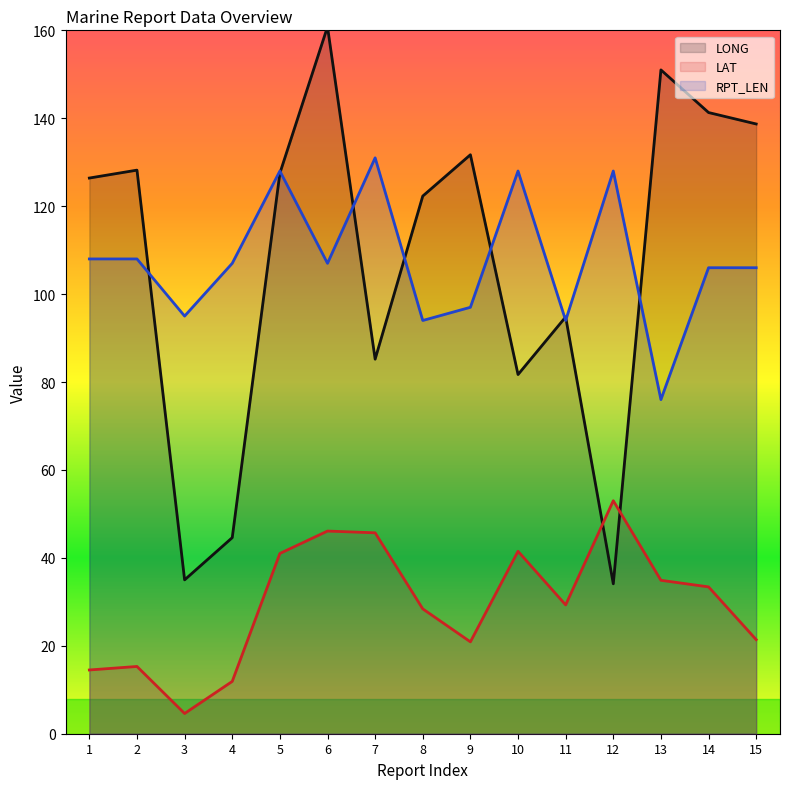

Reading left to right, extract all data points from this chart.

LONG: 126.4	128.2	35.0	44.6	127.5	160.8	85.2	122.3	131.7	81.7	94.8	34.1	151.0	141.3	138.7
LAT: 14.5	15.3	4.6	11.9	41.0	46.1	45.7	28.4	20.9	41.5	29.3	53.0	34.9	33.4	21.4
RPT_LEN: 108.0	108.0	95.0	107.0	128.0	107.0	131.0	94.0	97.0	128.0	94.0	128.0	76.0	106.0	106.0